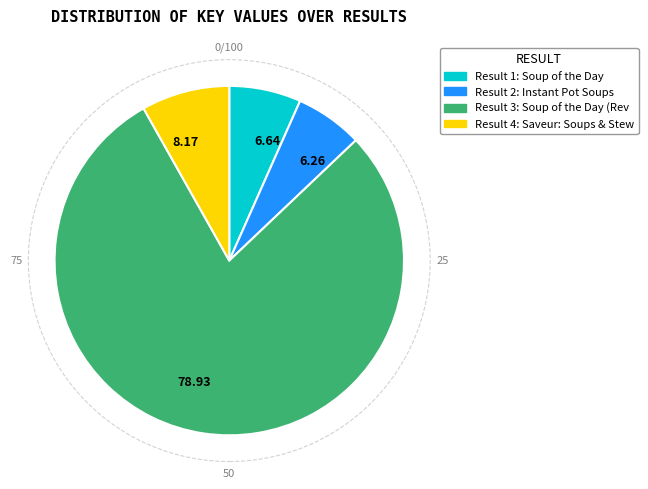

Does any single category account for the majority?

Yes